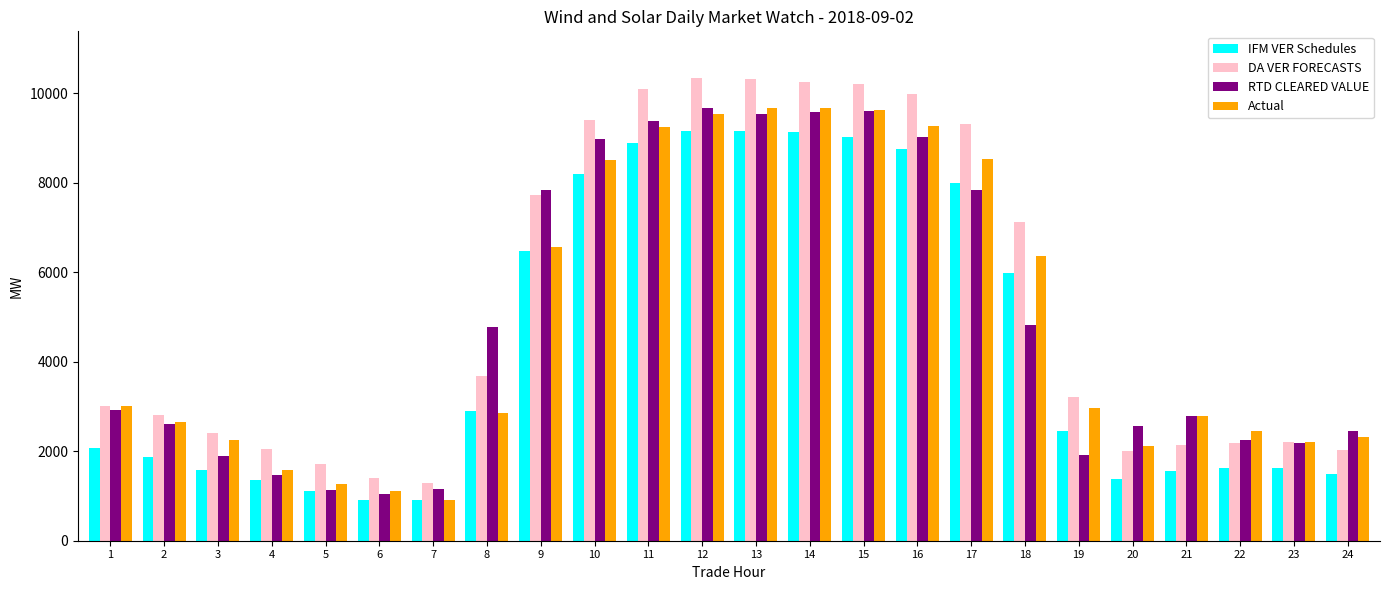

Which series has the largest range (max minus min)?

DA VER FORECASTS